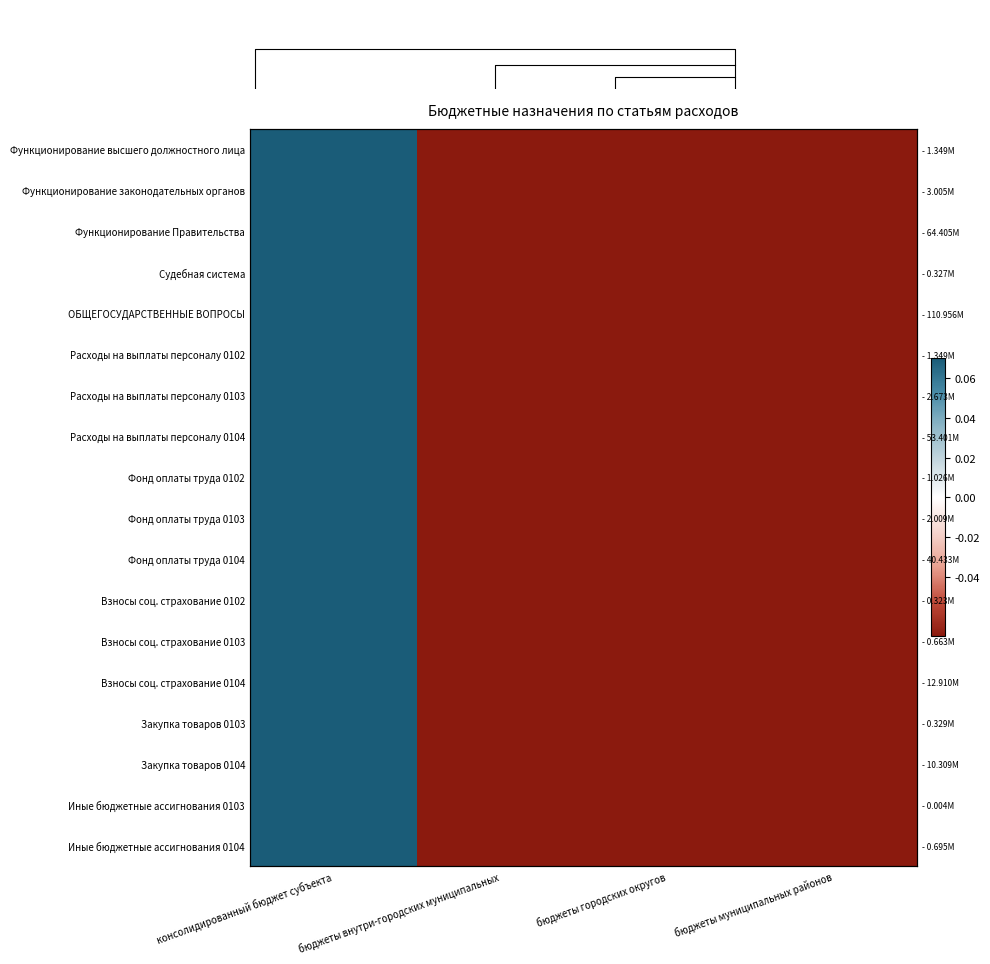

Which category has the highest value in the Функционирование законодательных органов series?

консолидированный бюджет субъекта